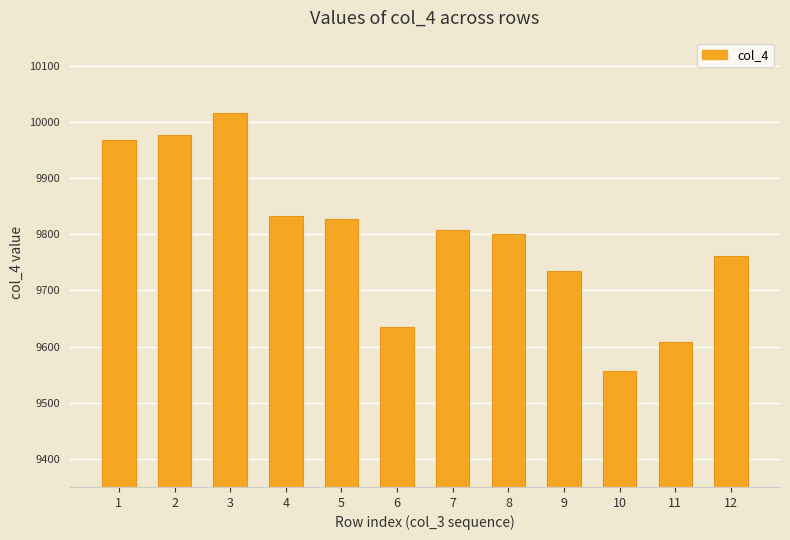

What is the sum of all values?

117527